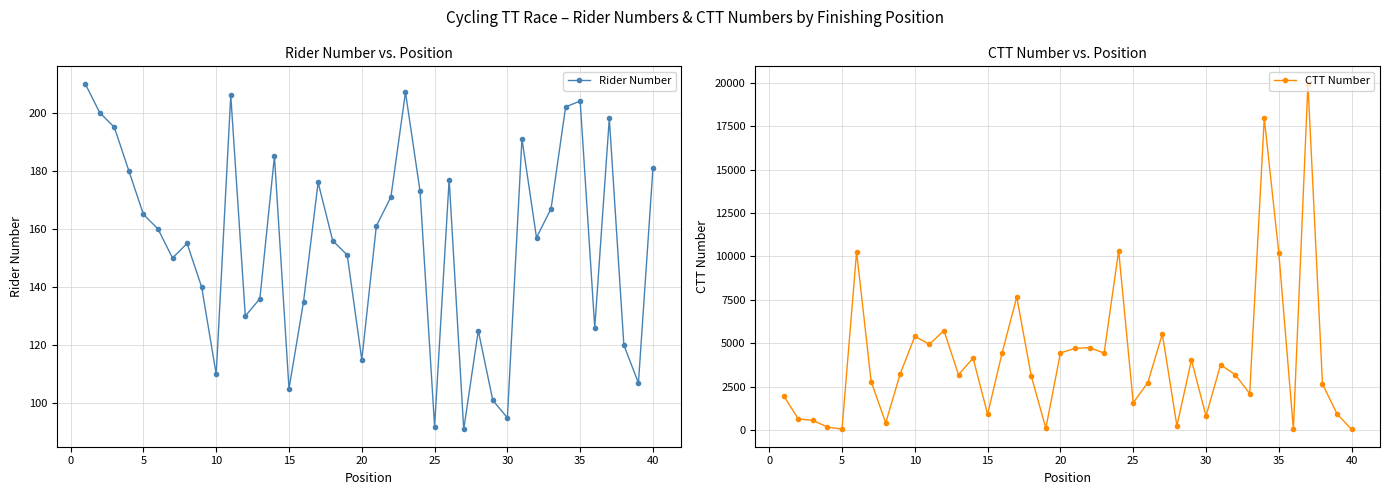

How many lines are shown in the chart?

2